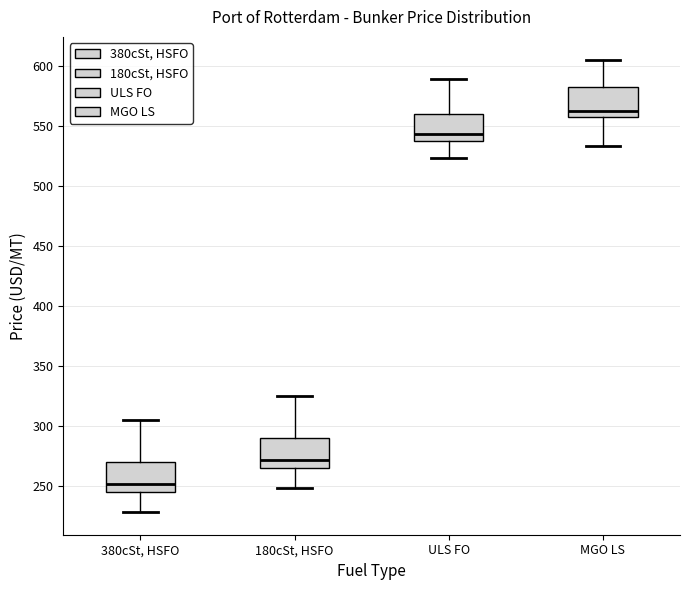

Reading left to right, read every box against the y-axis: the position of its median line, the range the box covers, and the ends of its whiskers. The values are not printed on the chart, so give them approximately, as read against the axis.

380cSt, HSFO: median 250, box 245 to 270, whiskers 230 to 305
180cSt, HSFO: median 270, box 265 to 290, whiskers 250 to 325
ULS FO: median 545, box 535 to 560, whiskers 525 to 590
MGO LS: median 560, box 555 to 585, whiskers 535 to 605